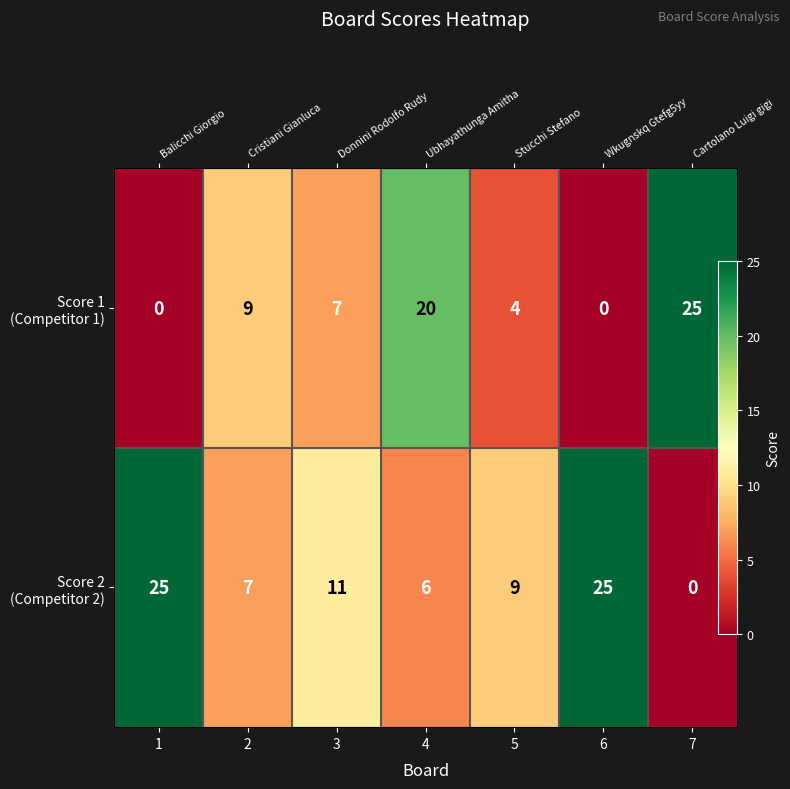

The Score 2 (Competitor 2) series shows 25 at 6. True or false?

True